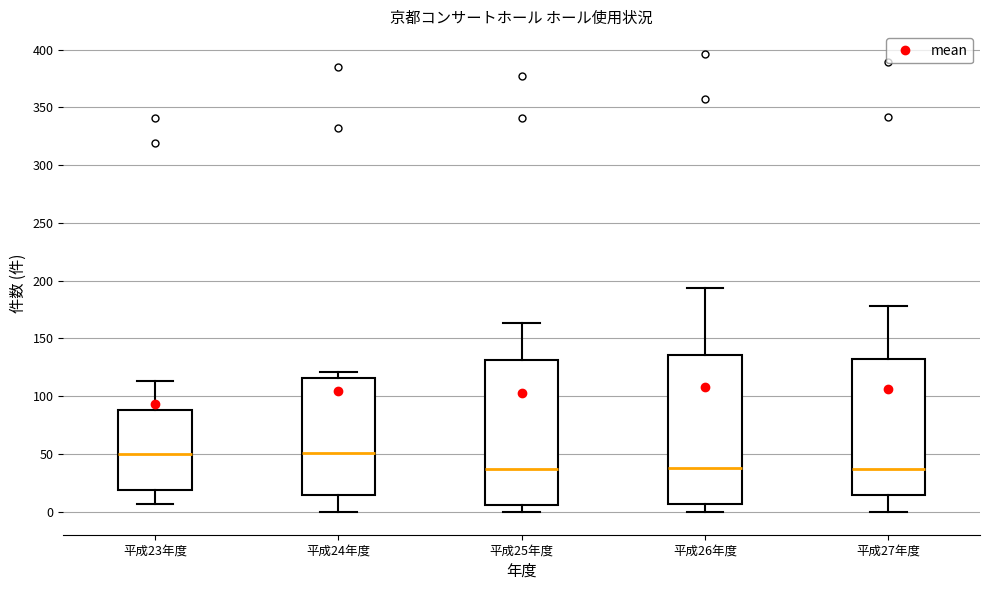

Reading left to right, read every box against the y-axis: the position of its median line, the range the box covers, and the ends of its whiskers. The values are not printed on the chart, so give them approximately, as read against the axis.

平成23年度: median 50, box 20 to 90, whiskers 5 to 115
平成24年度: median 50, box 15 to 115, whiskers 0 to 120
平成25年度: median 35, box 5 to 130, whiskers 0 to 165
平成26年度: median 40, box 5 to 135, whiskers 0 to 195
平成27年度: median 35, box 15 to 135, whiskers 0 to 180